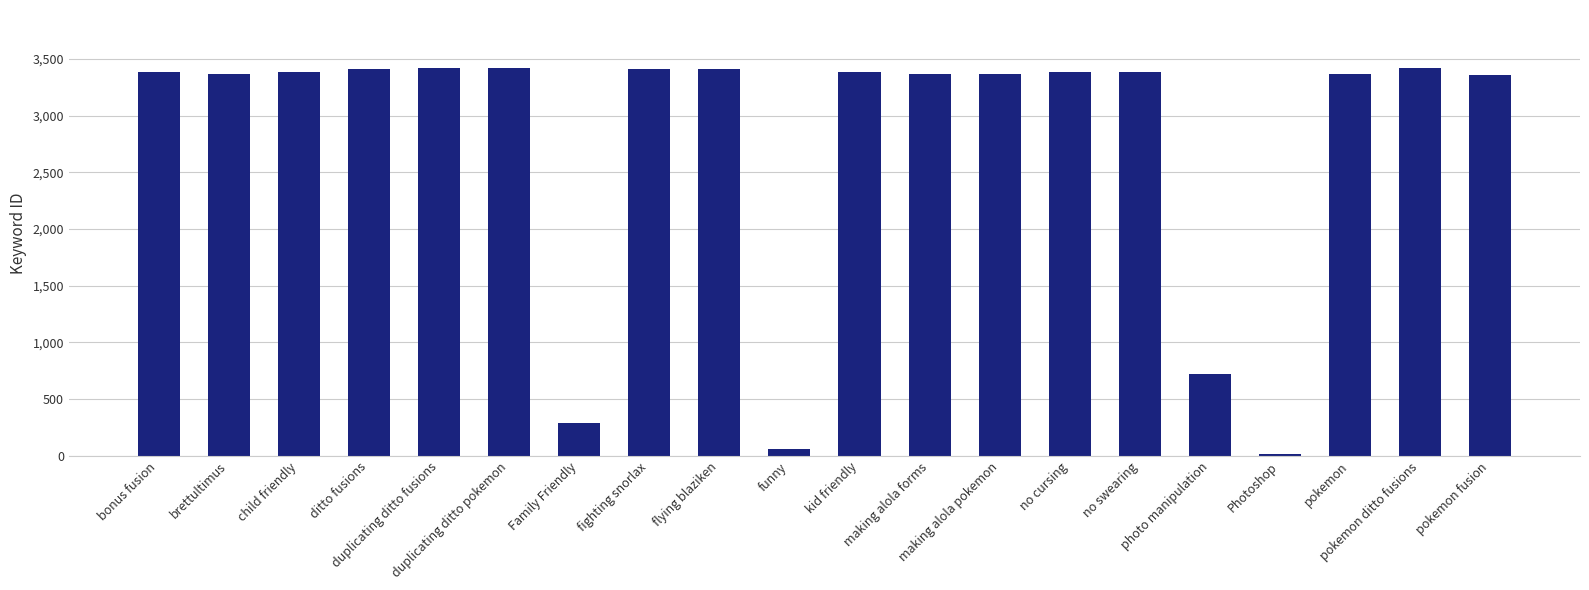

What is the average value?

2766